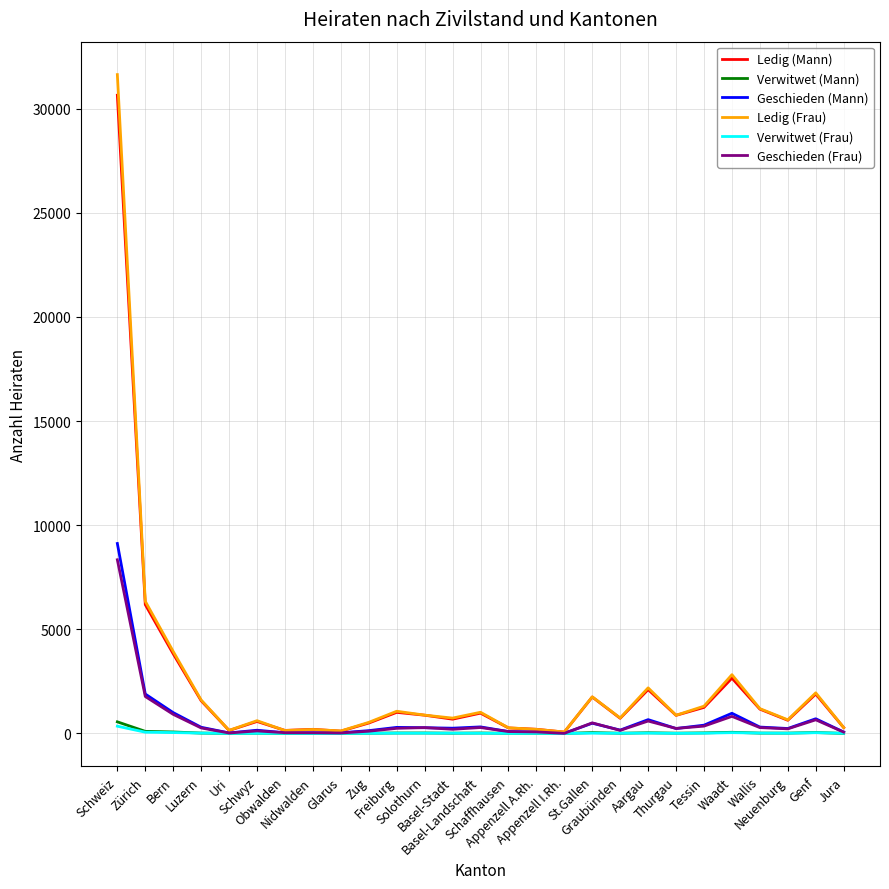

What is the maximum value for Ledig (Mann)?

30651